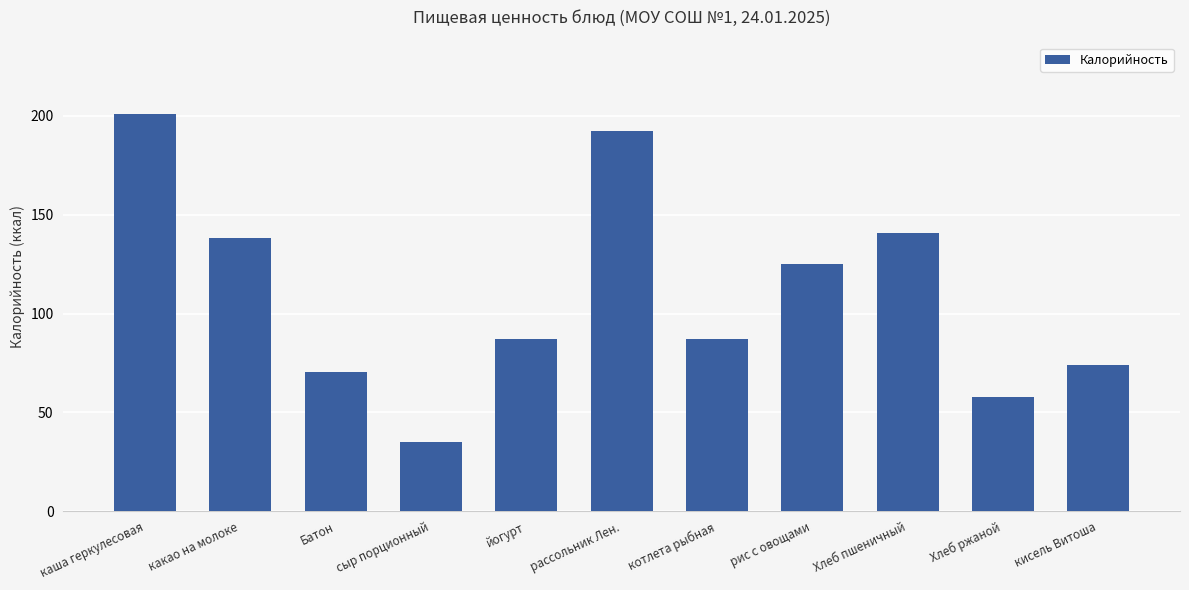

Count the number of categories in the chart.

11